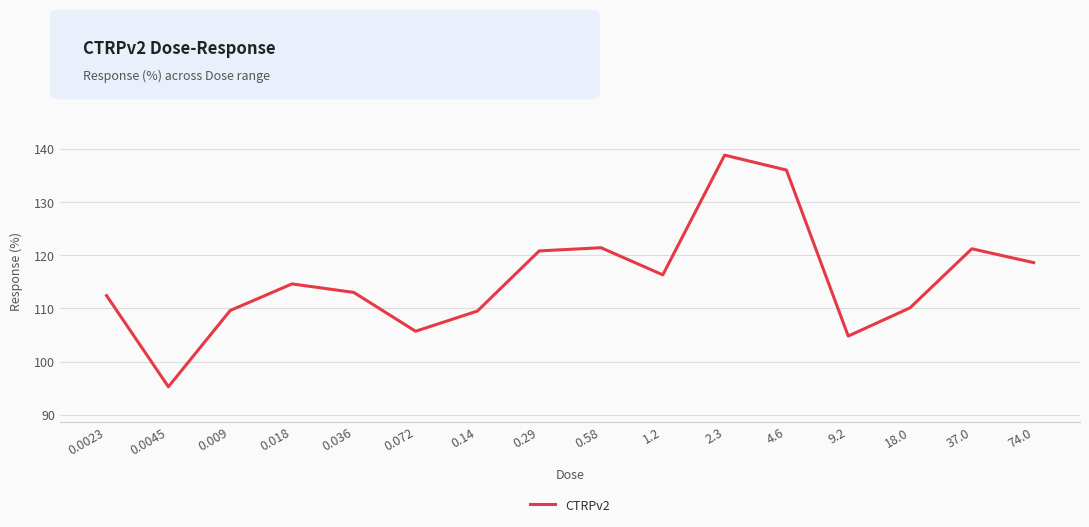

The value at 0.58 is 121.4. True or false?

True